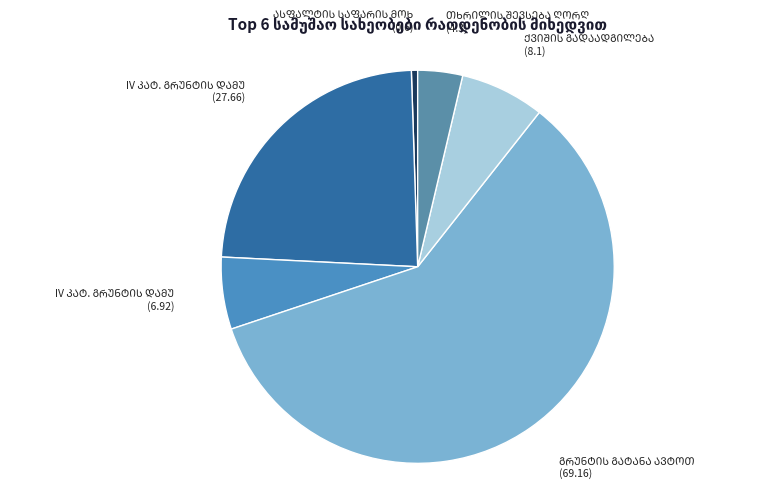

How many slices are in this pie chart?

6